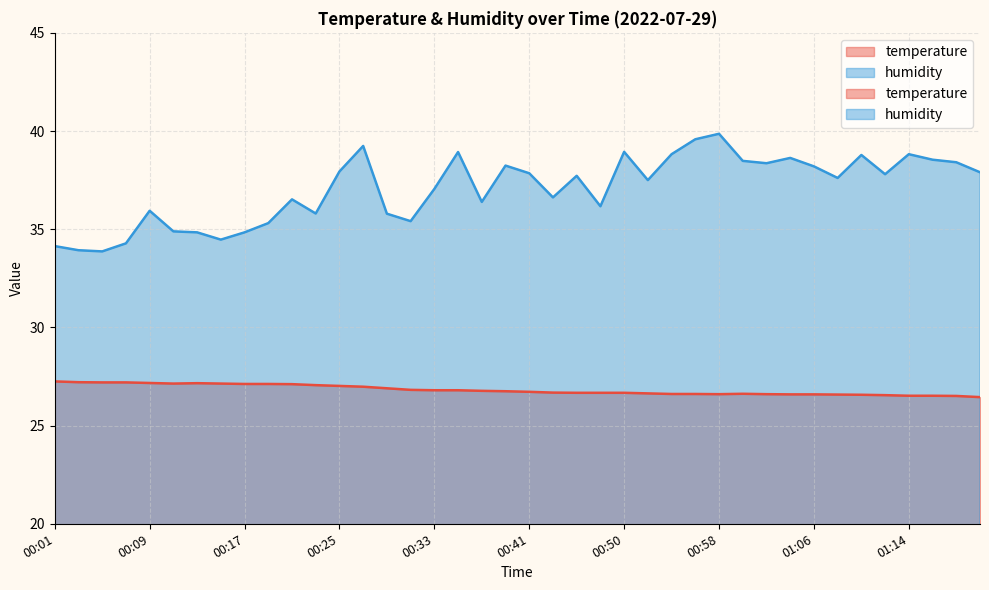

Read the humidity value at 00:05.

33.9